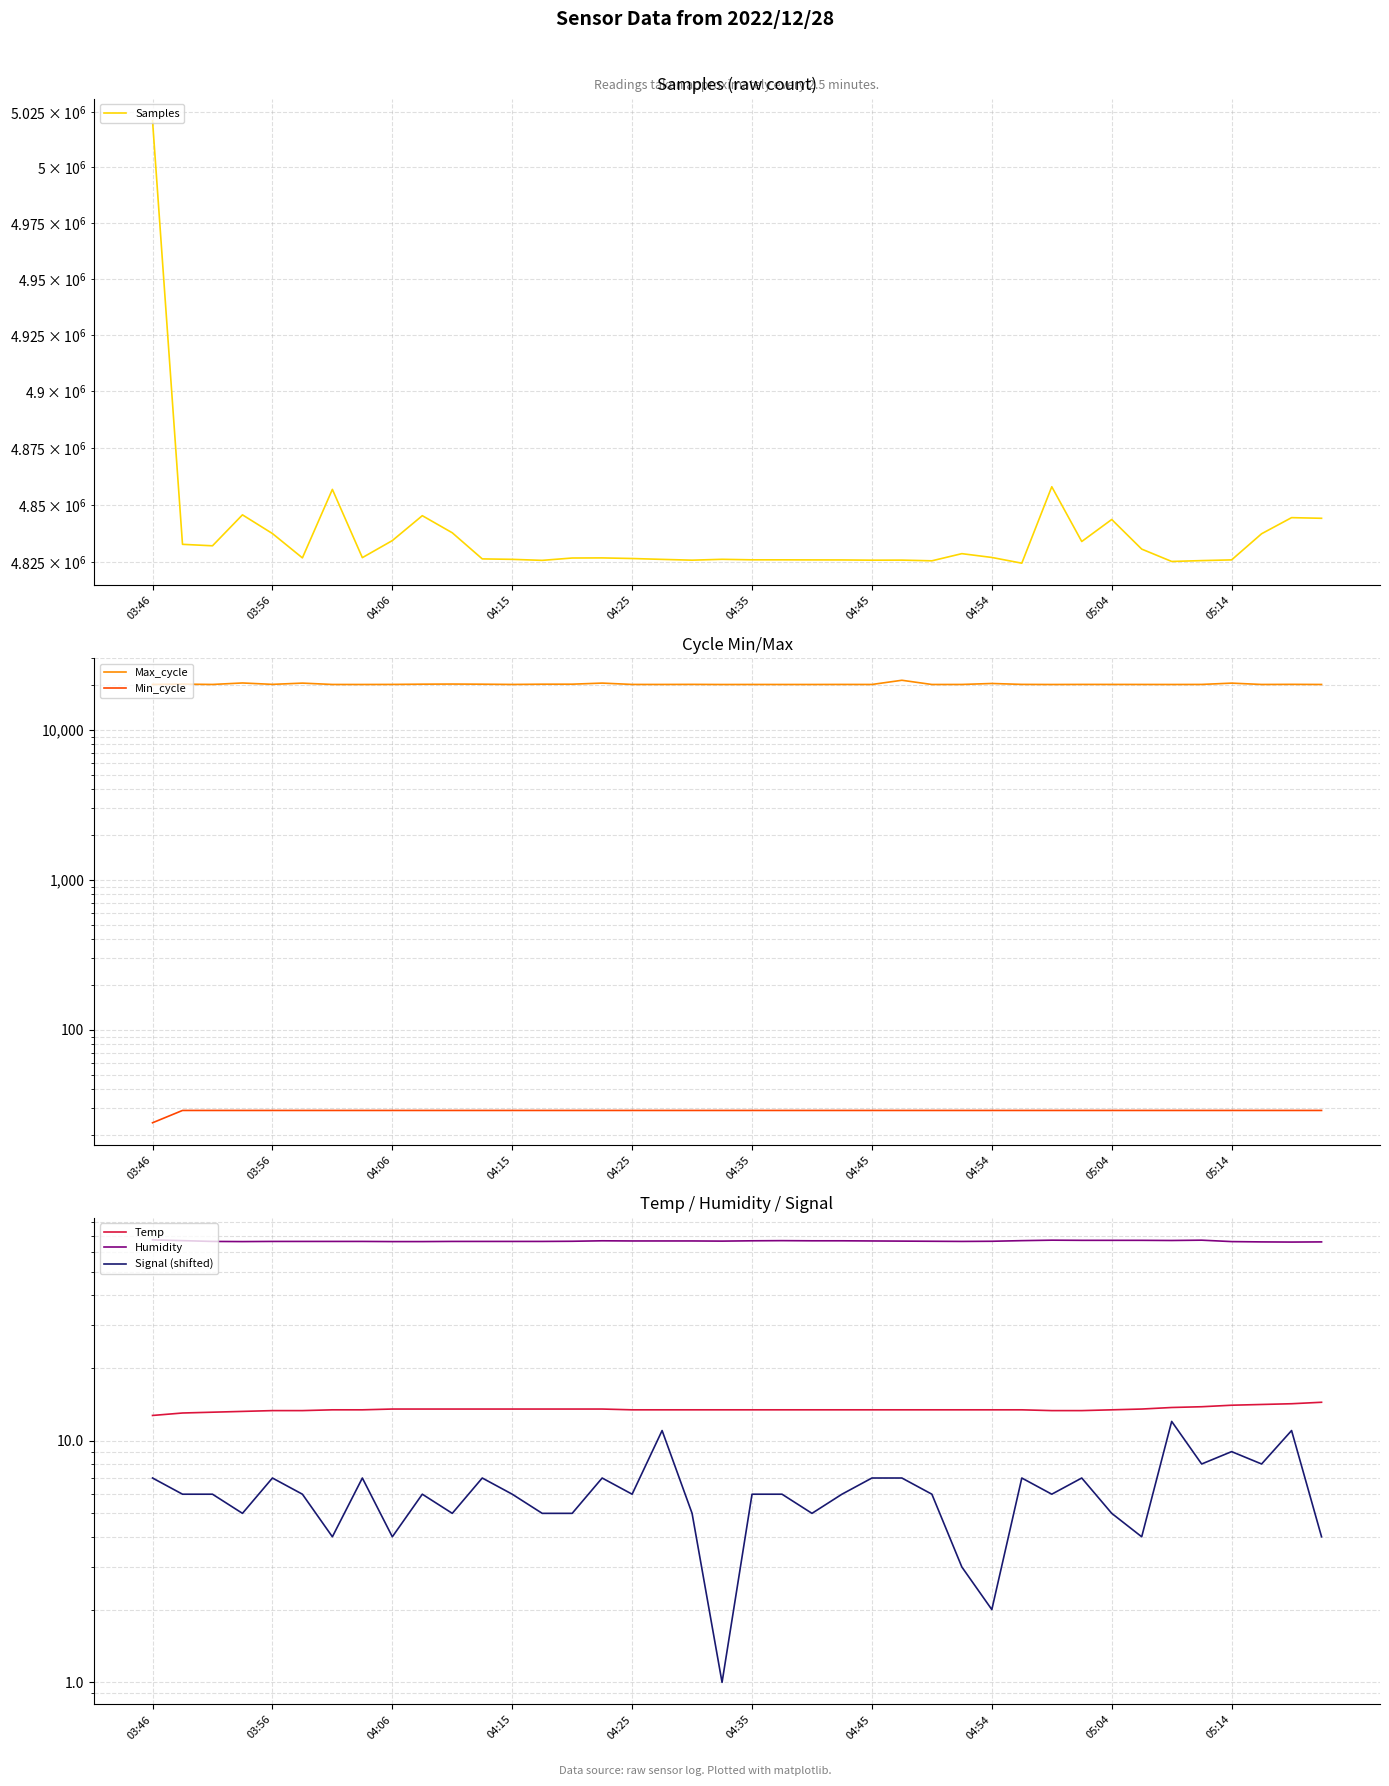

In Samples, how many points are lower than both neighbors (excluding endpoints)?

10